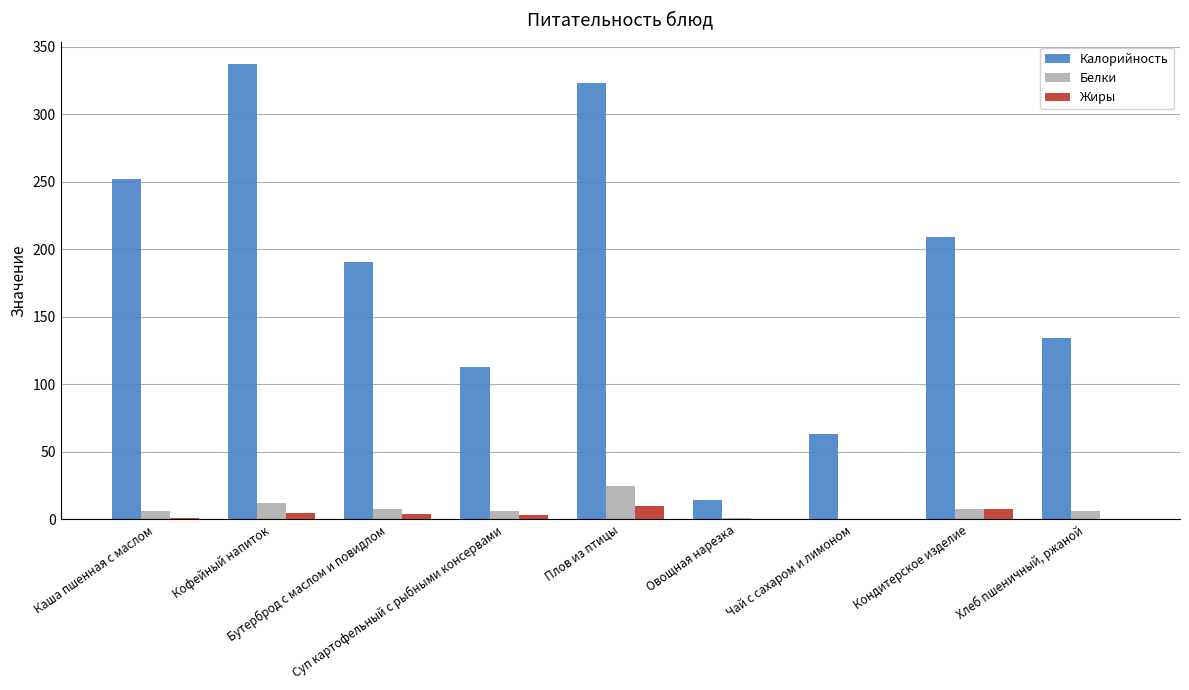

What is the sum of all Калорийность values?

1635.7